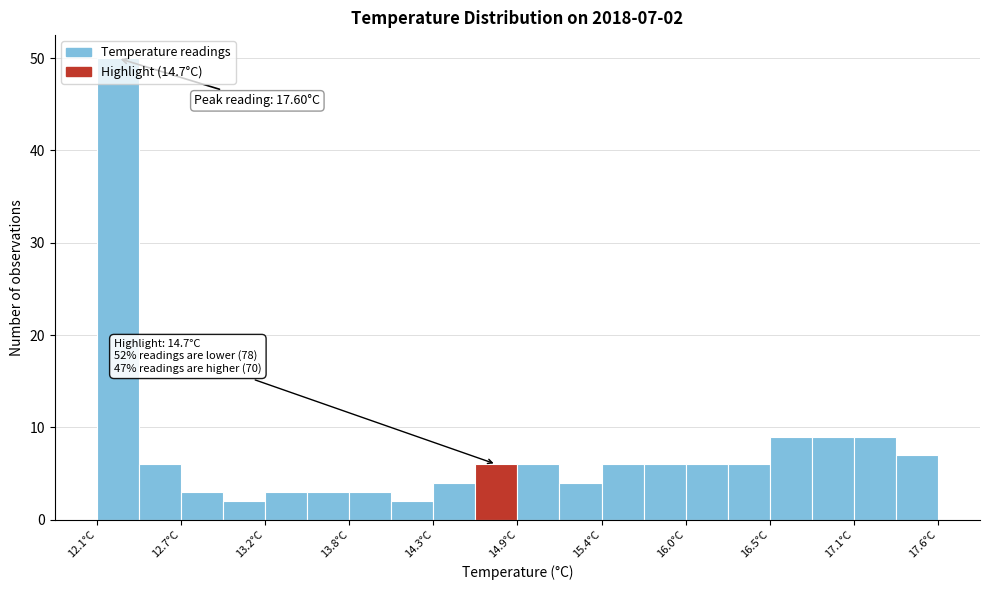

Read against the x-axis, roughly where is the centre of the tallest bar?

12.2